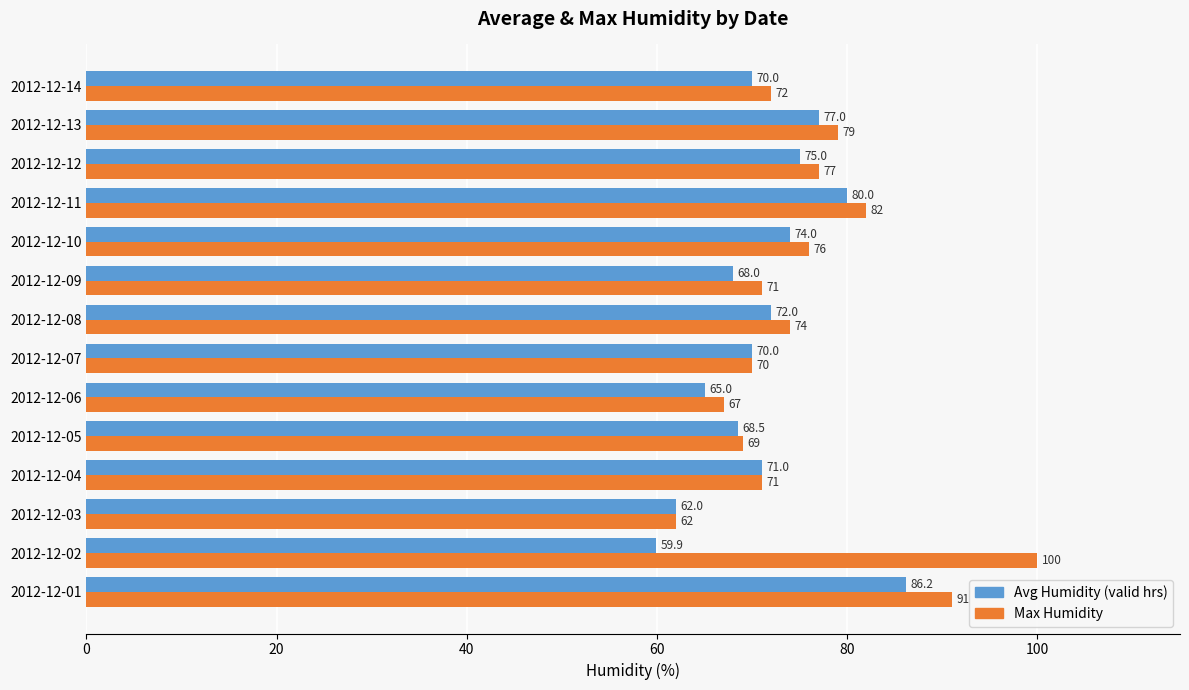

How many values in the Avg Humidity (valid hrs) series are below 71?

7